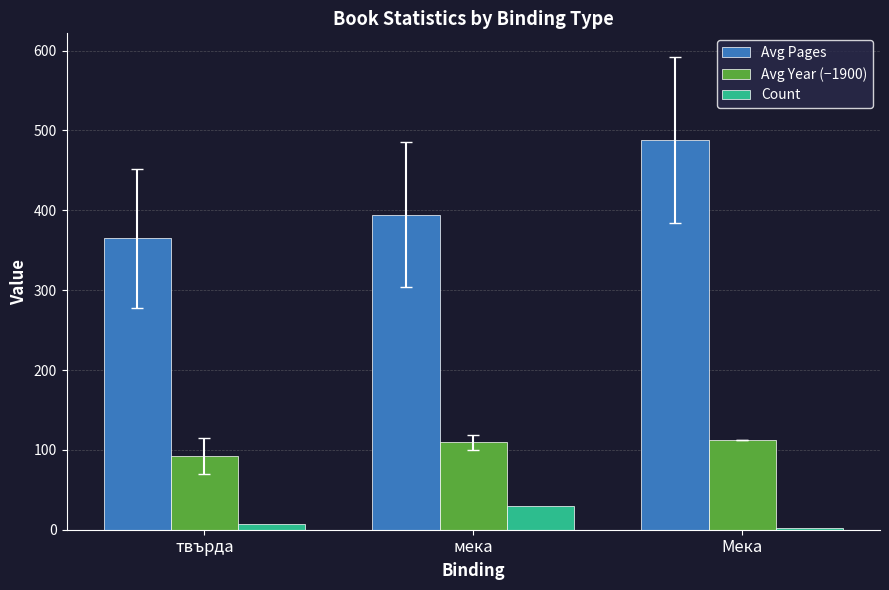

The Avg Year (−1900) series shows 163.9 at мека. True or false?

False